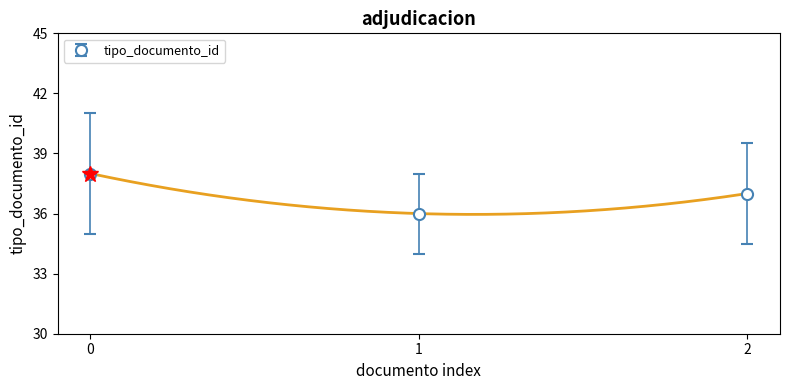

Count the values in the range 36 to 38.

3